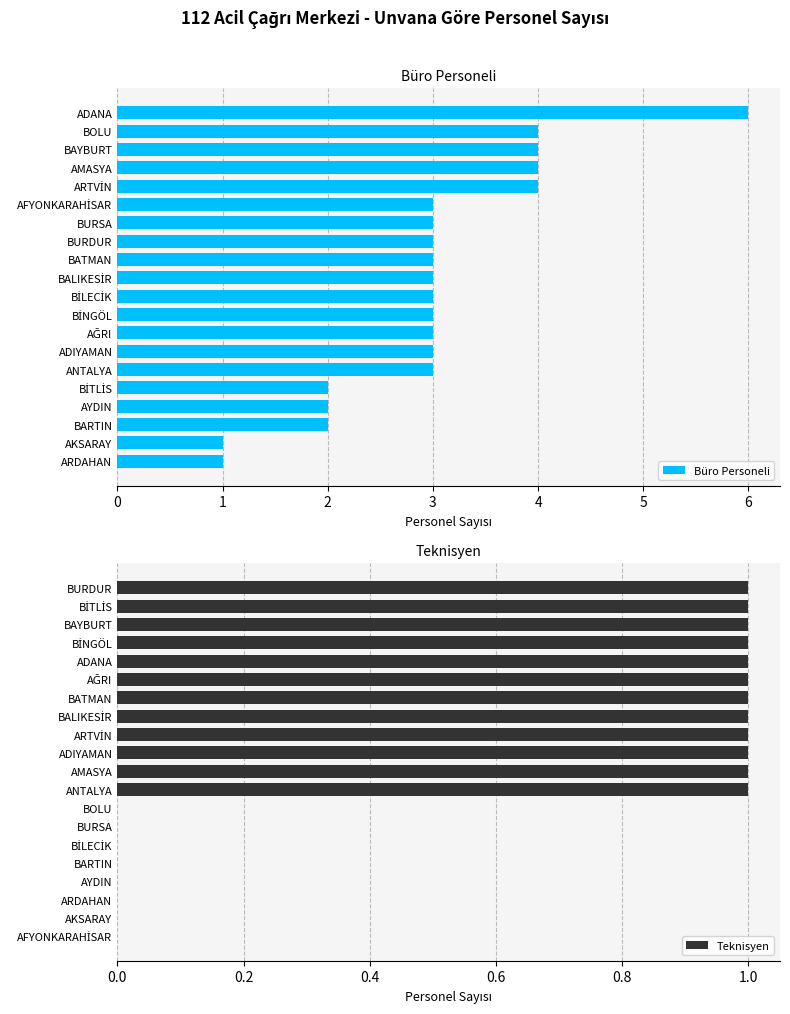

Rank the series by their maximum value, from lowest to highest.

Teknisyen, Büro Personeli